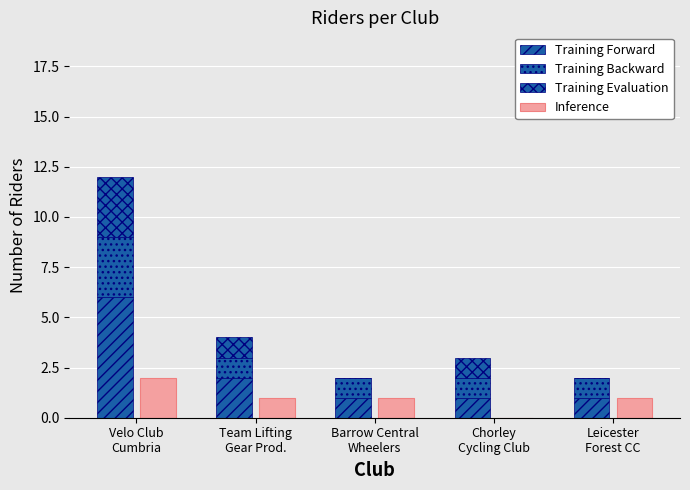

Which label corresponds to the largest value in the chart?

Velo Club
Cumbria